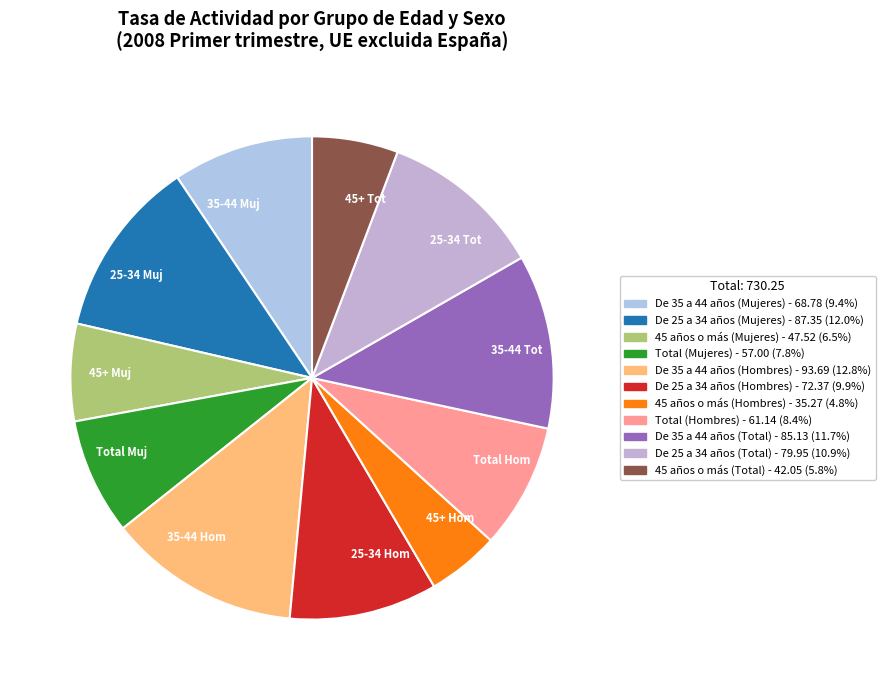

Which category has the biggest portion of the pie?

35-44 Hom